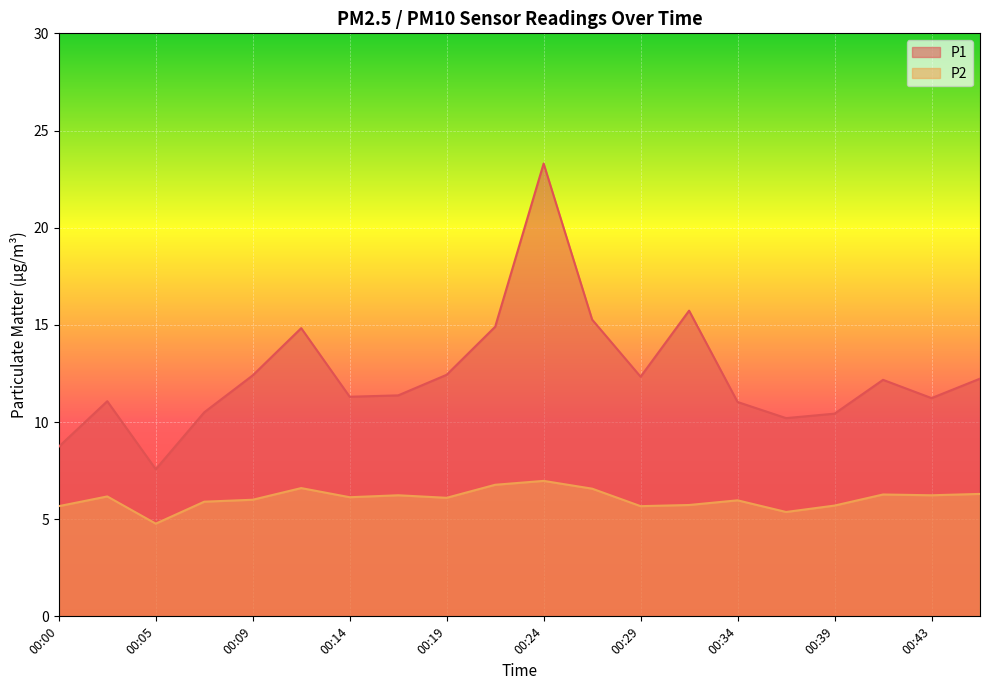

What is the minimum value shown in the chart?

4.8